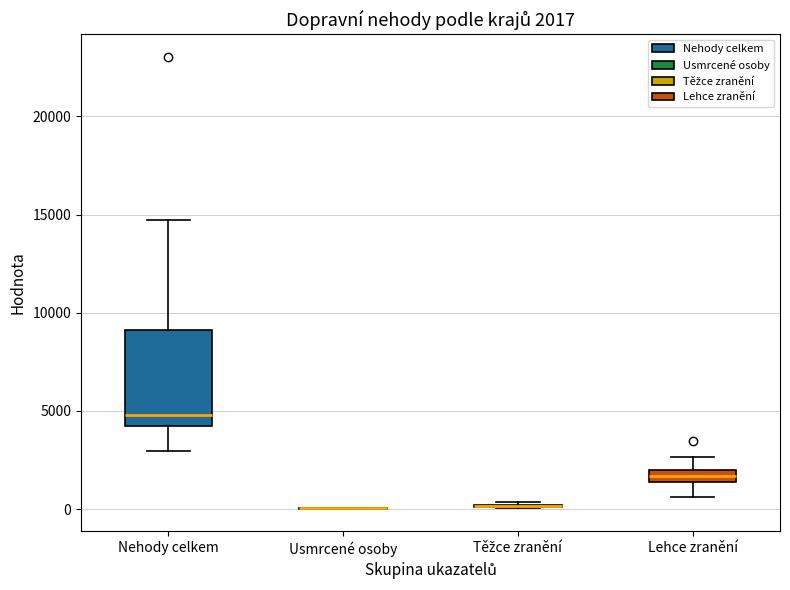

Comparing the boxes themselves (not the whiskers), which one is the tallest?

Nehody celkem